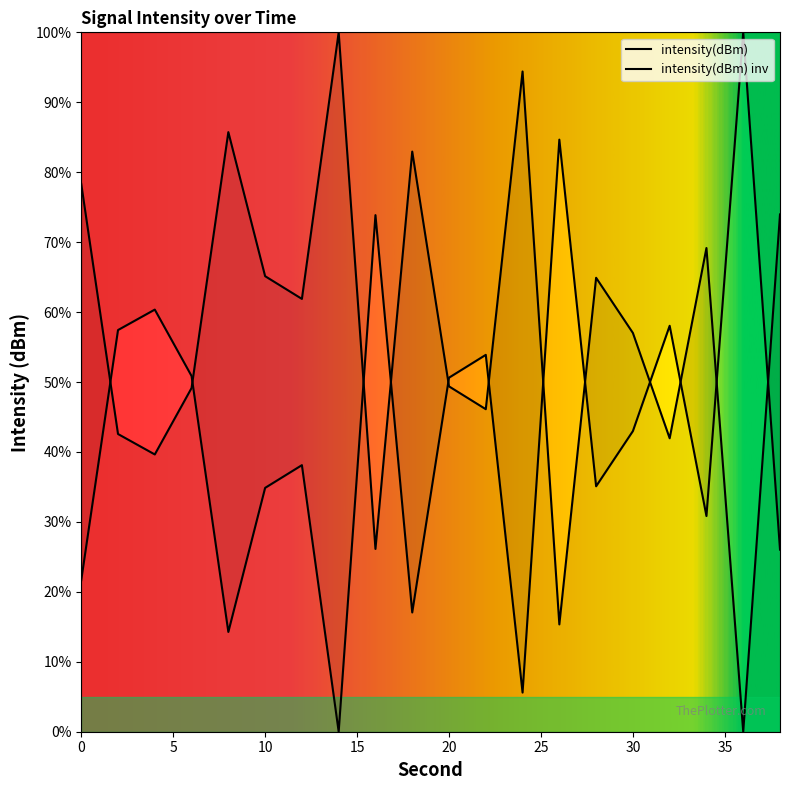

The chart shows a value of 65.1 at 10. True or false?

True